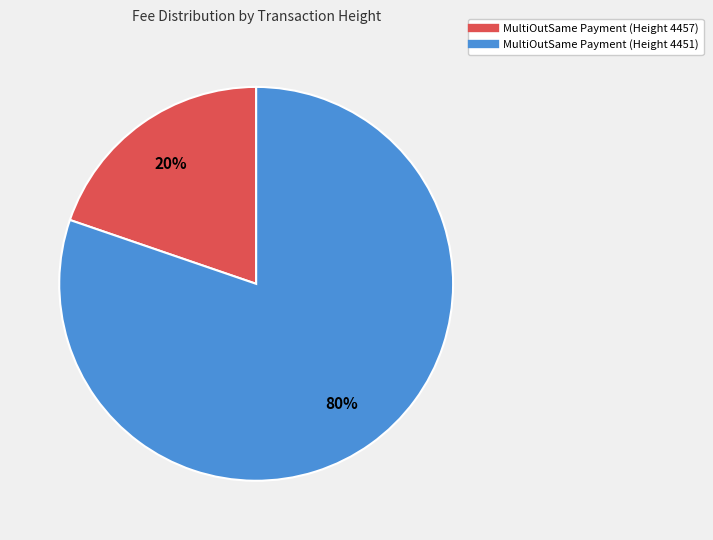

How many segments does this pie chart have?

2